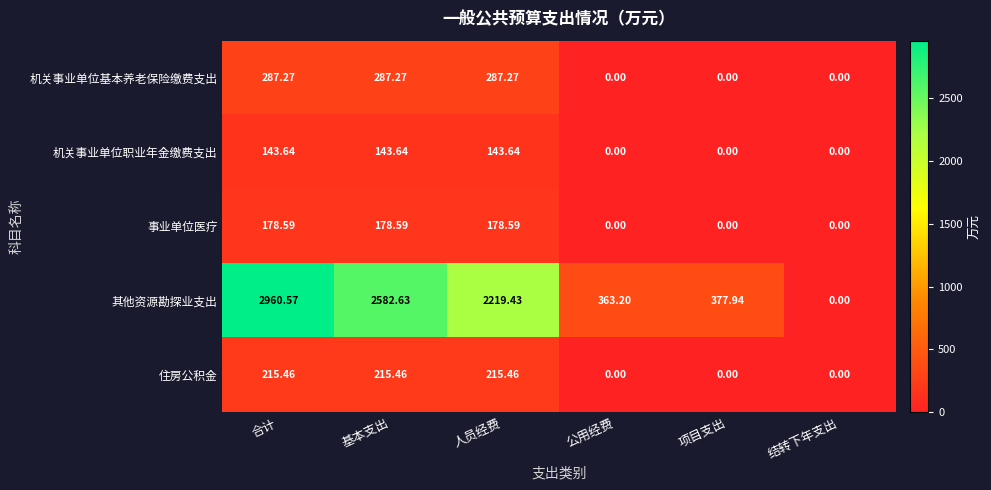

Rank the series by their maximum value, from highest to lowest.

其他资源勘探业支出, 机关事业单位基本养老保险缴费支出, 住房公积金, 事业单位医疗, 机关事业单位职业年金缴费支出